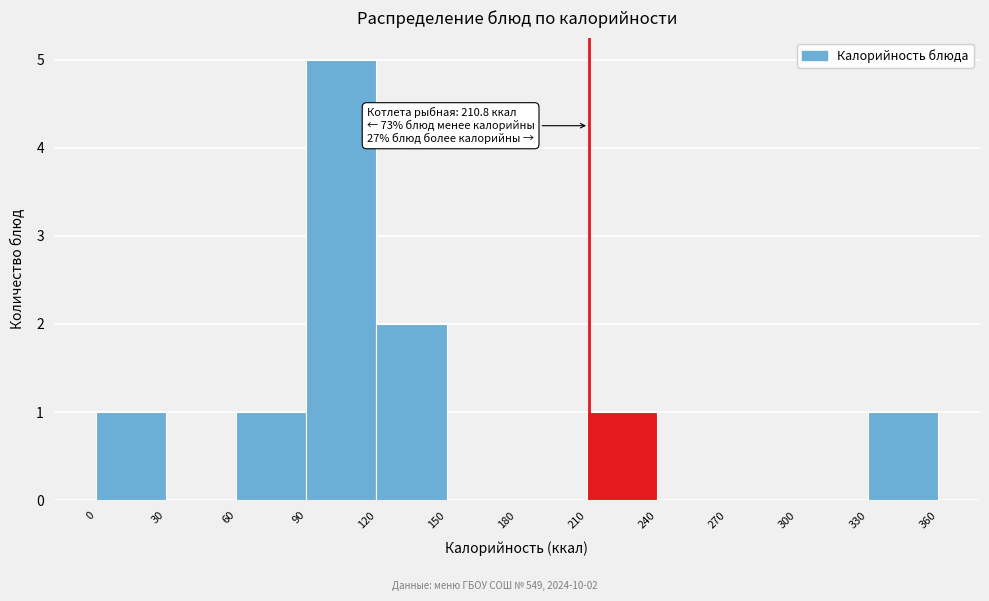

Which range on the x-axis has the tallest bar?

90 to 120